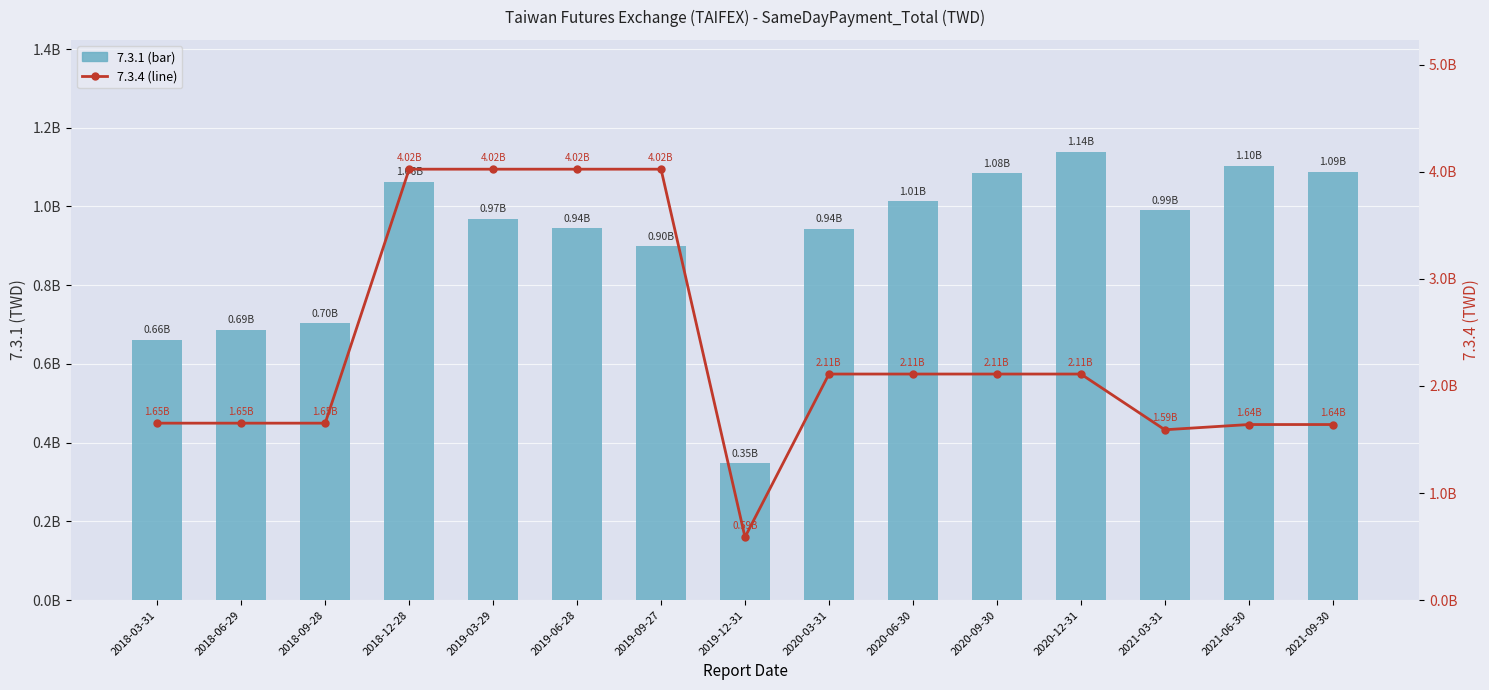

What is the label of the 1st bar from the left?

2018-03-31